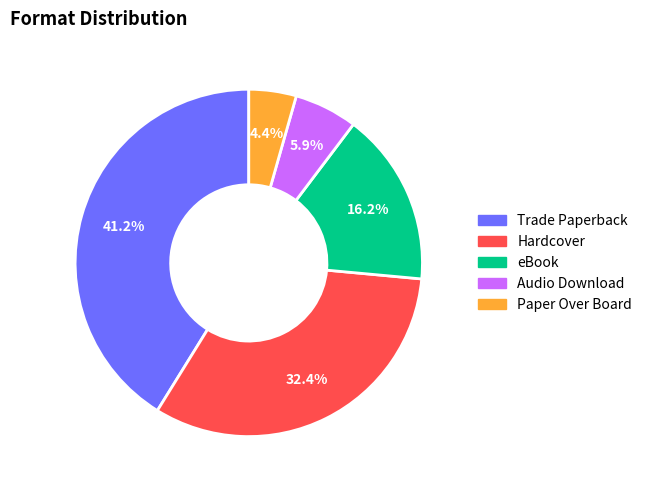

To the nearest percent, what is the combined percentage of Hardcover and Paper Over Board?

37%